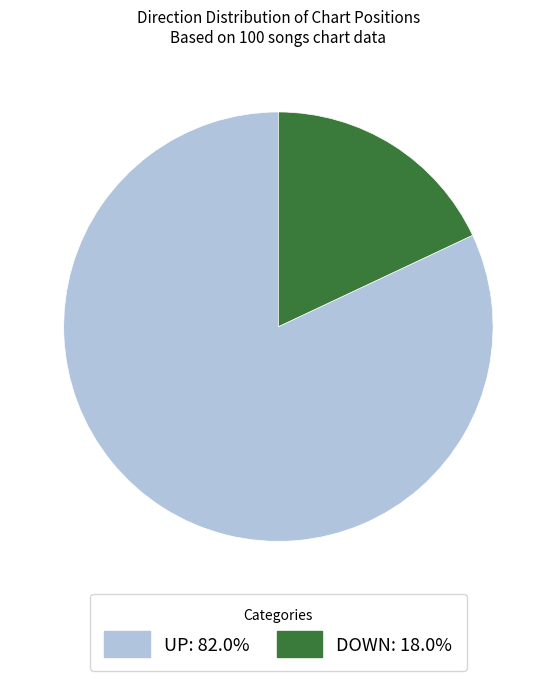

Does UP: 82.0% represent more than half of the total?

Yes